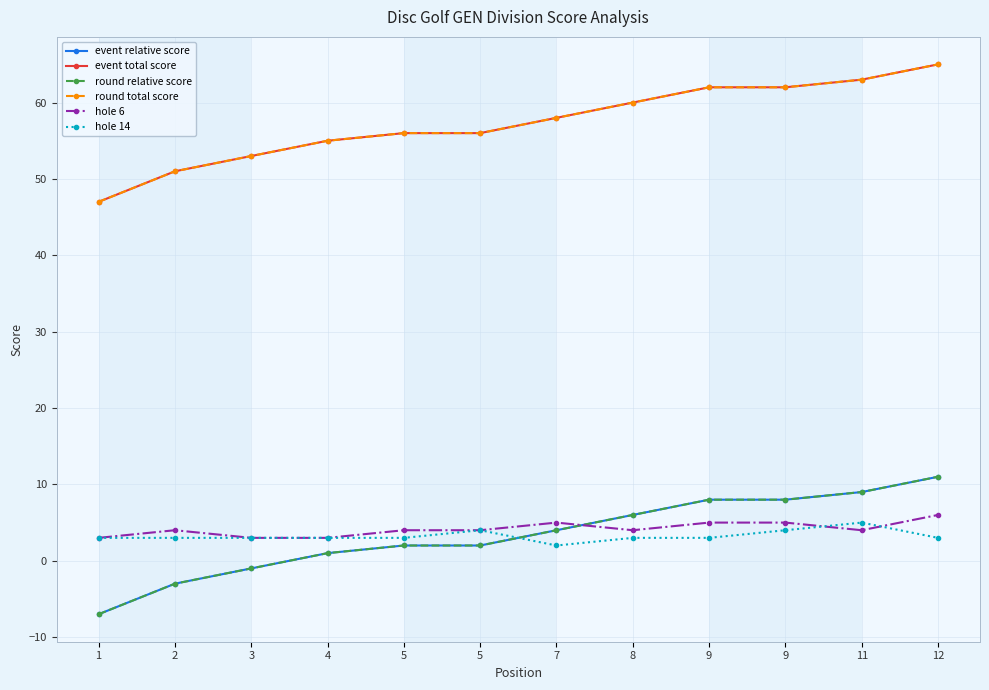

Does the chart display data point markers on the line(s)?

Yes